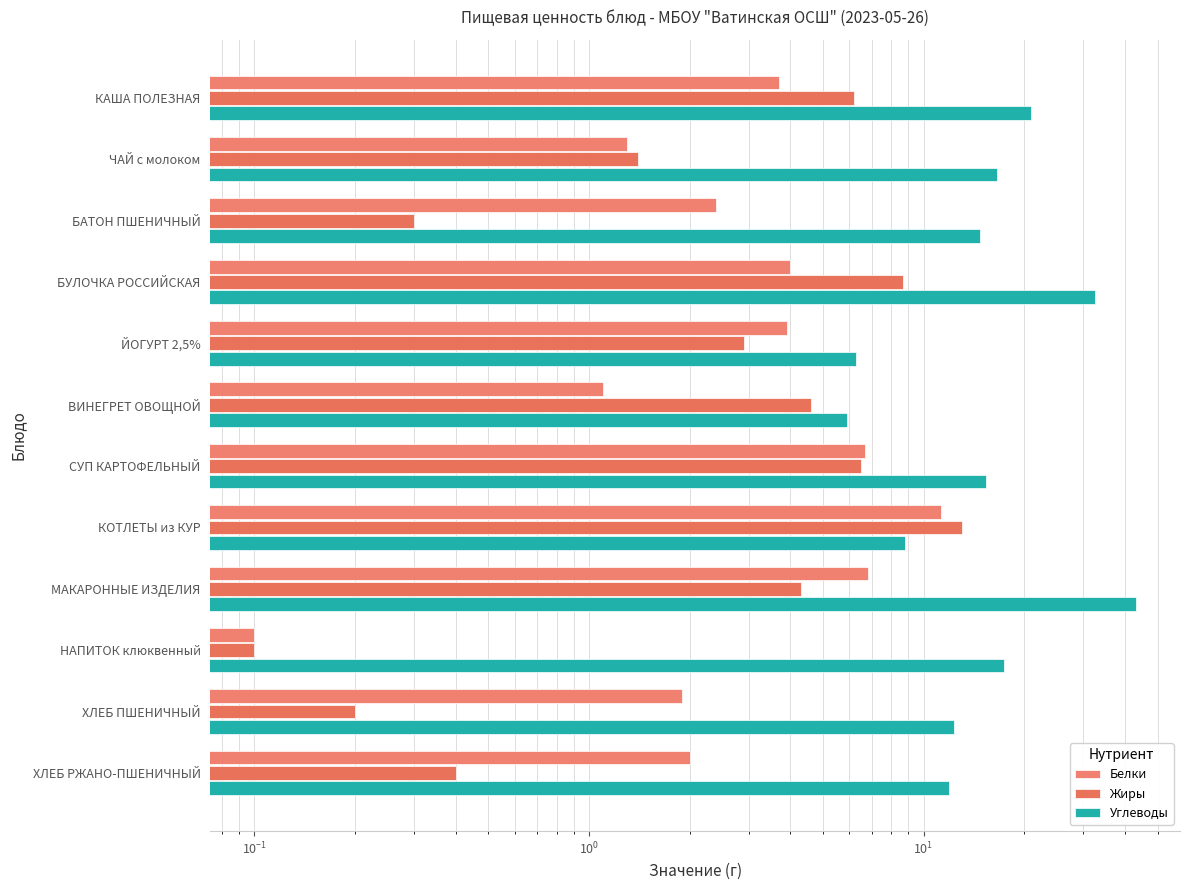

Is the value of Углеводы at ЧАЙ с молоком greater than the value of Белки at СУП КАРТОФЕЛЬНЫЙ?

Yes